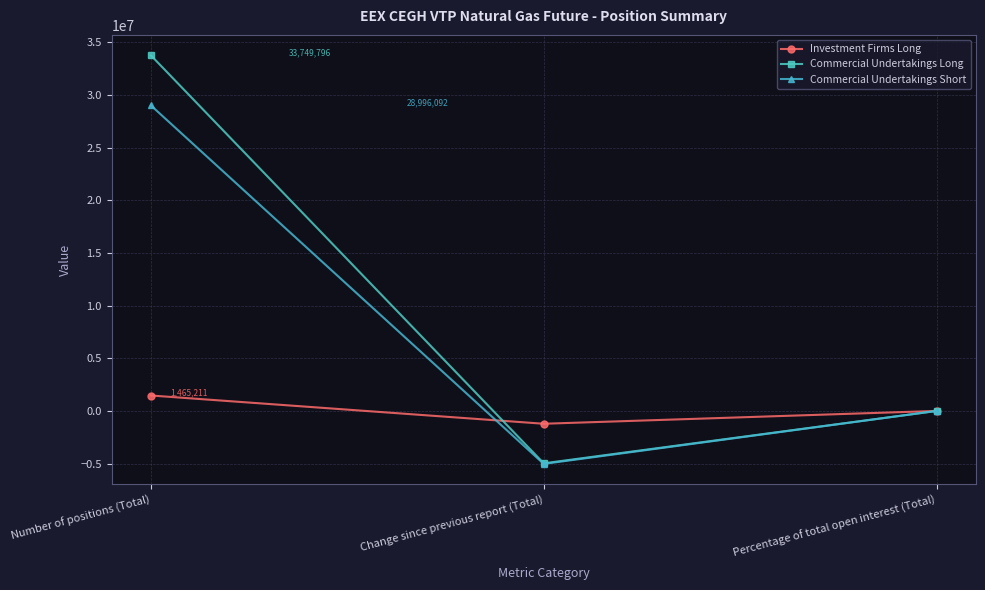

Count the number of categories in the chart.

3